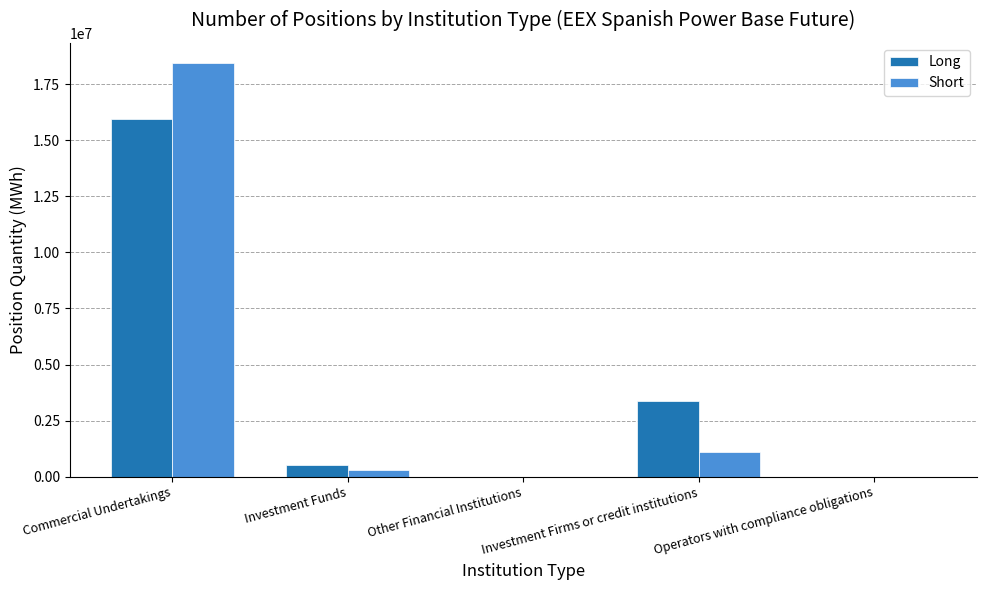

How many series are shown in this chart?

2